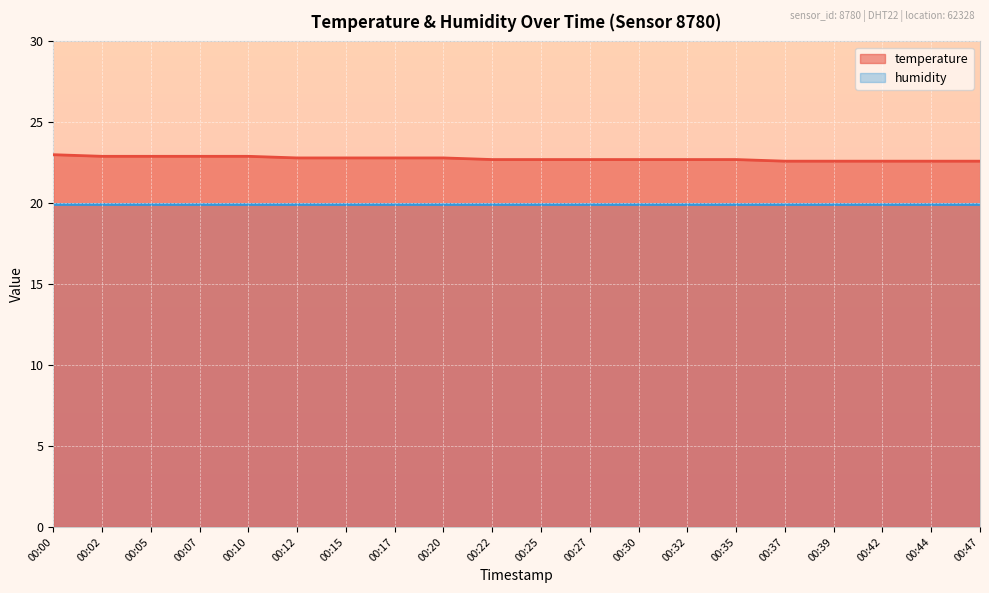

What is the difference between the maximum and second lowest values?

0.4